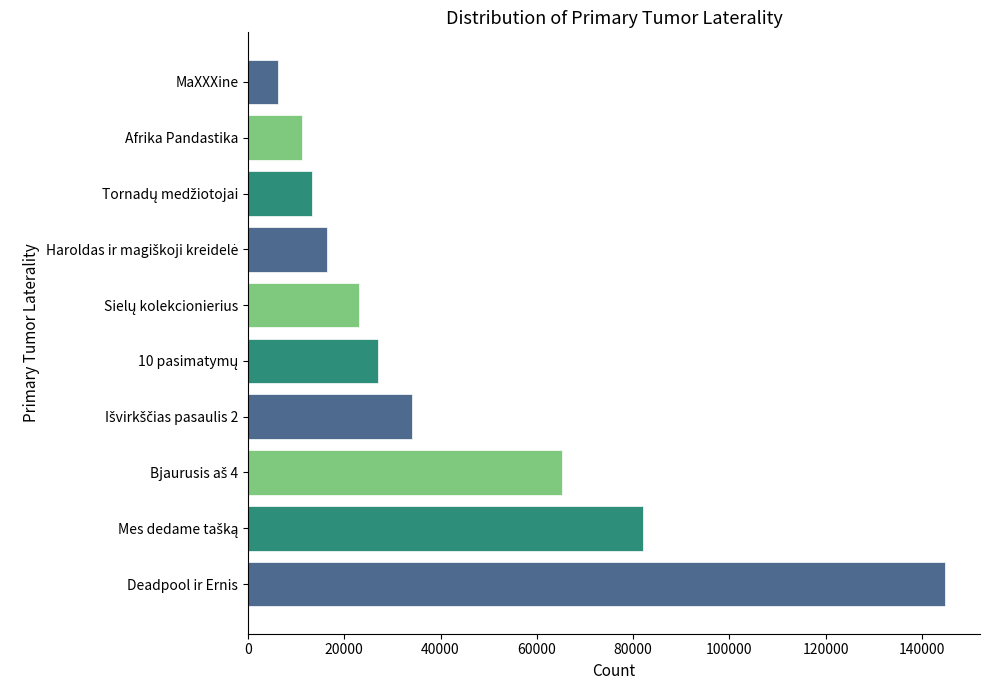

The chart shows a value of 17061.7 at Afrika Pandastika. True or false?

False